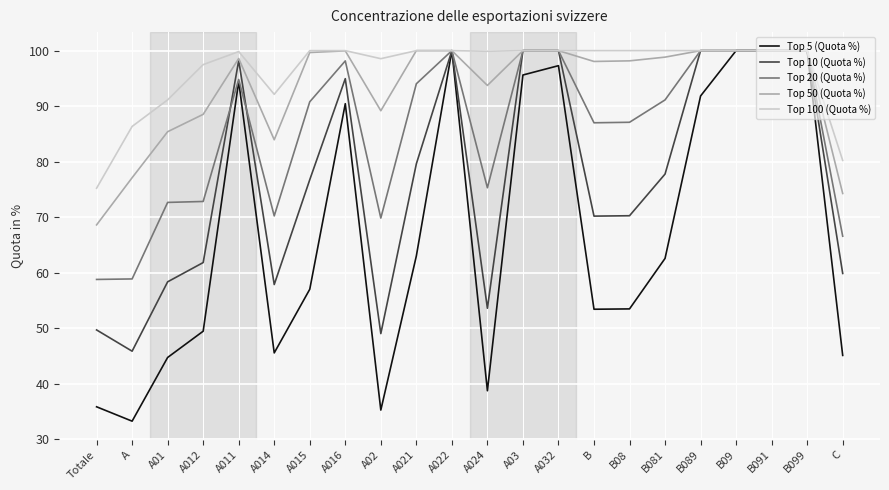

What is the maximum value for Top 20 (Quota %)?

100.0